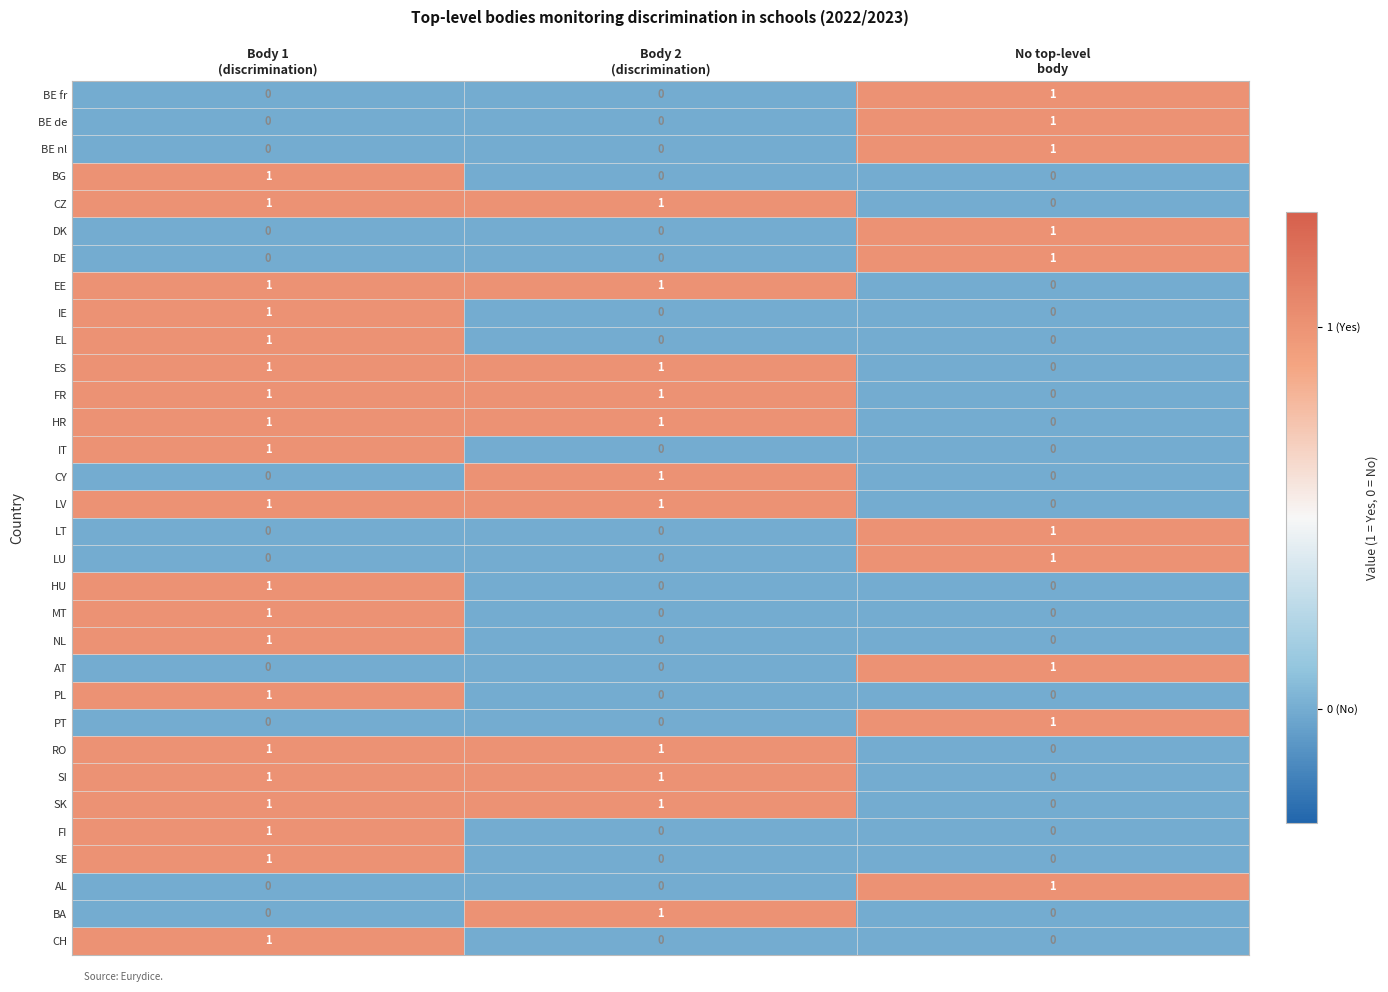

At how many categories does at least one series exceed 0?

3